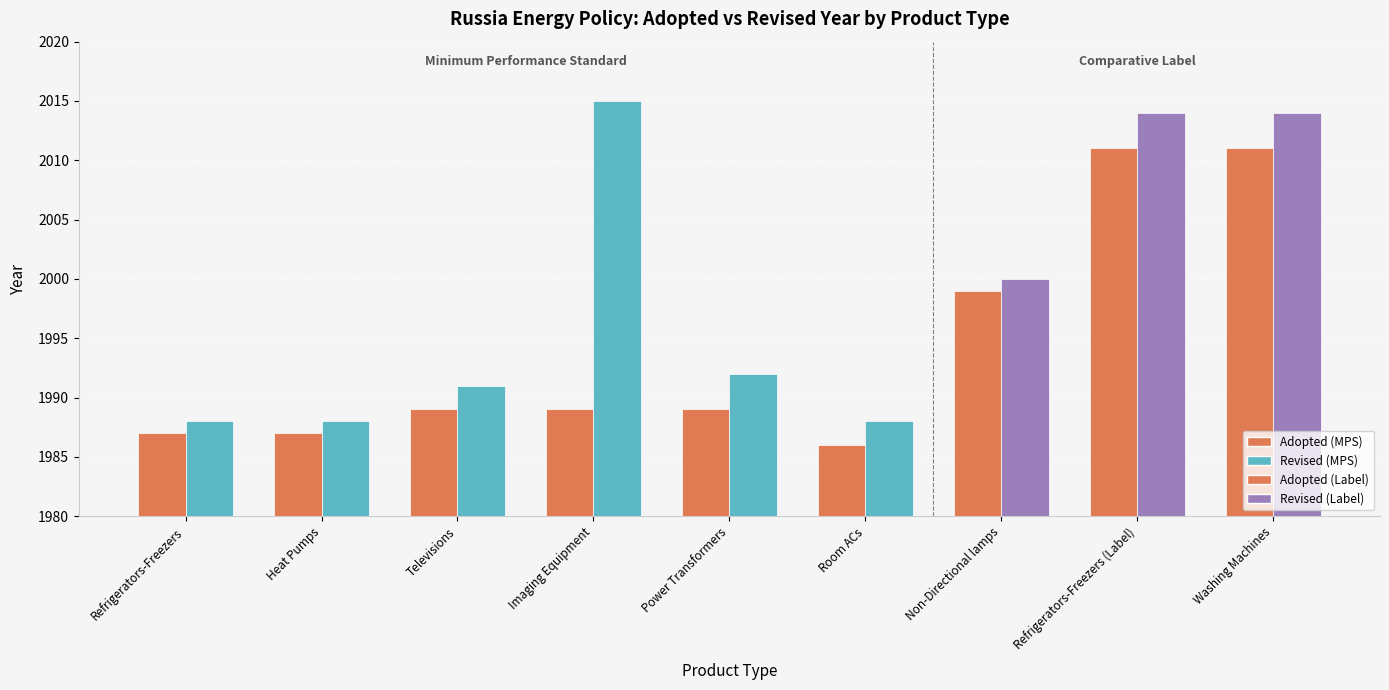

What is the greatest value displayed?

2015